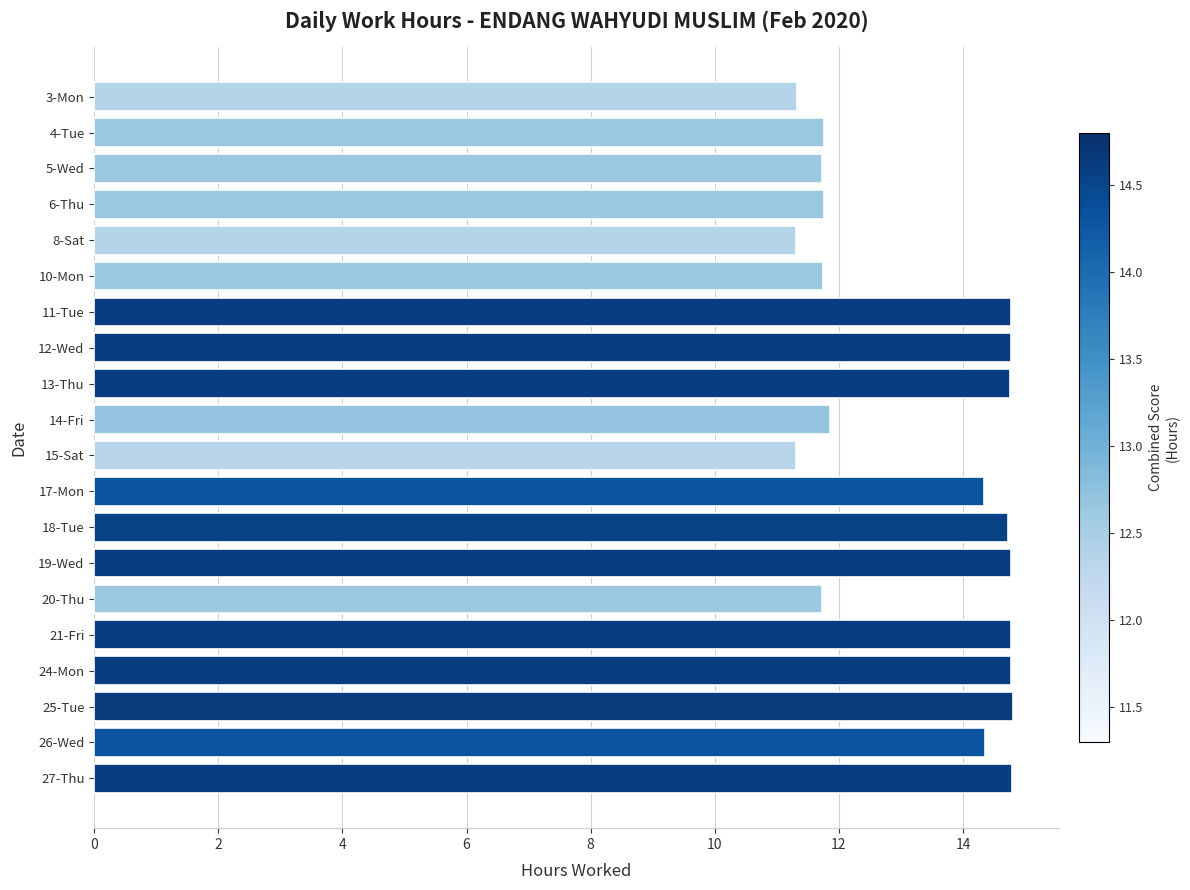

Which has a higher value, 26-Wed or 19-Wed?

19-Wed